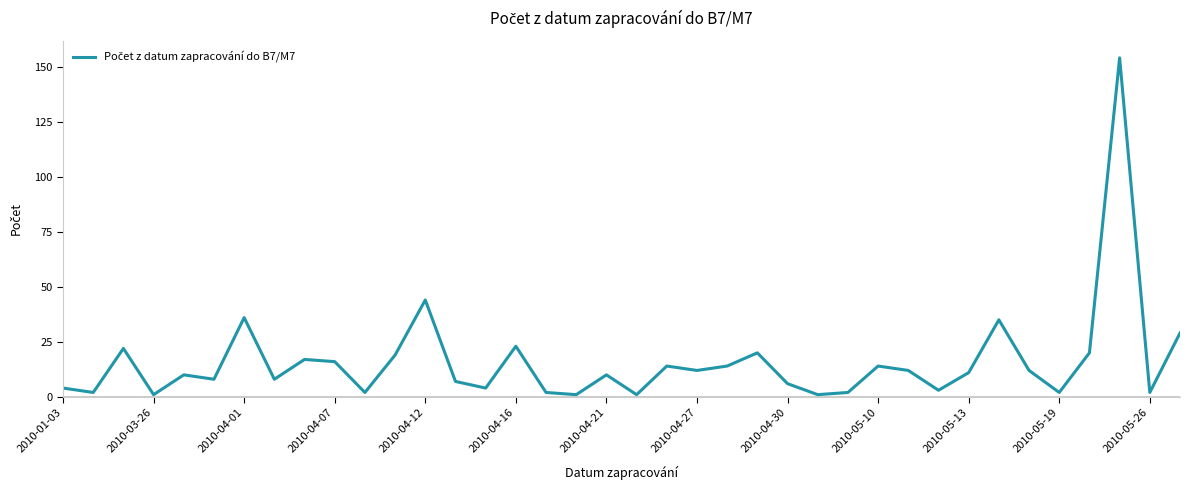

How many distinct data groups are displayed?

1